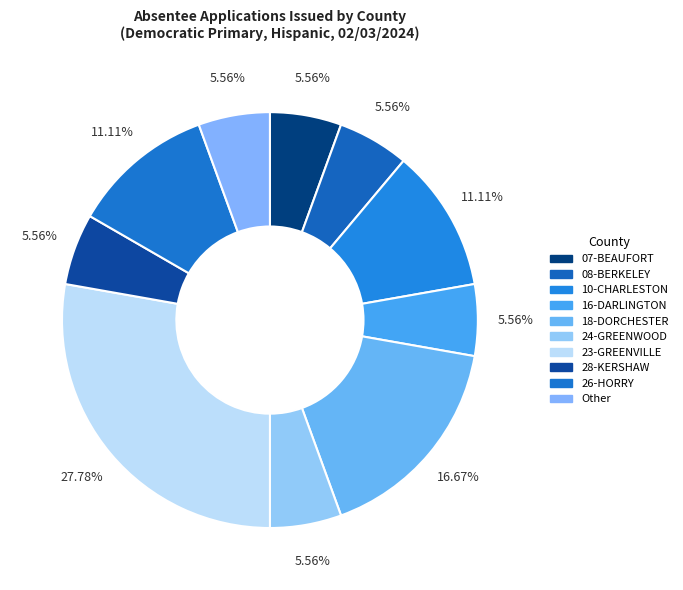

What is the ratio of the value at 28-KERSHAW to the value at 16-DARLINGTON?

1.0